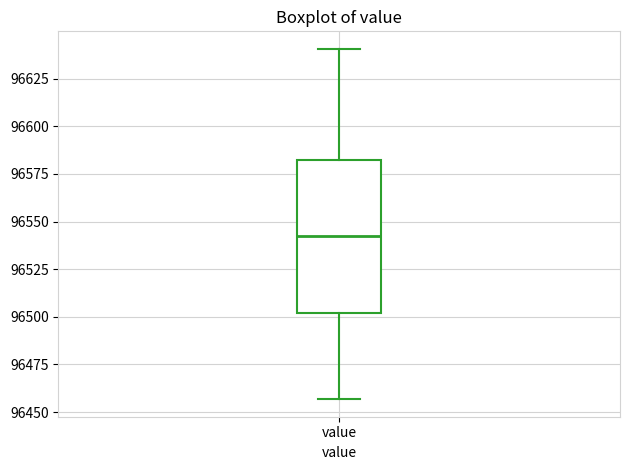

Where does the lower whisker of the box for value end on the y-axis? The values are not printed on the chart, so give them approximately, as read against the axis.

96455